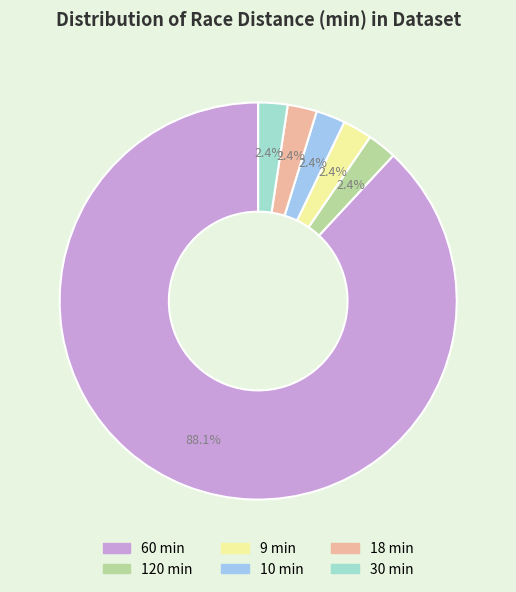

Does any single category account for the majority?

Yes